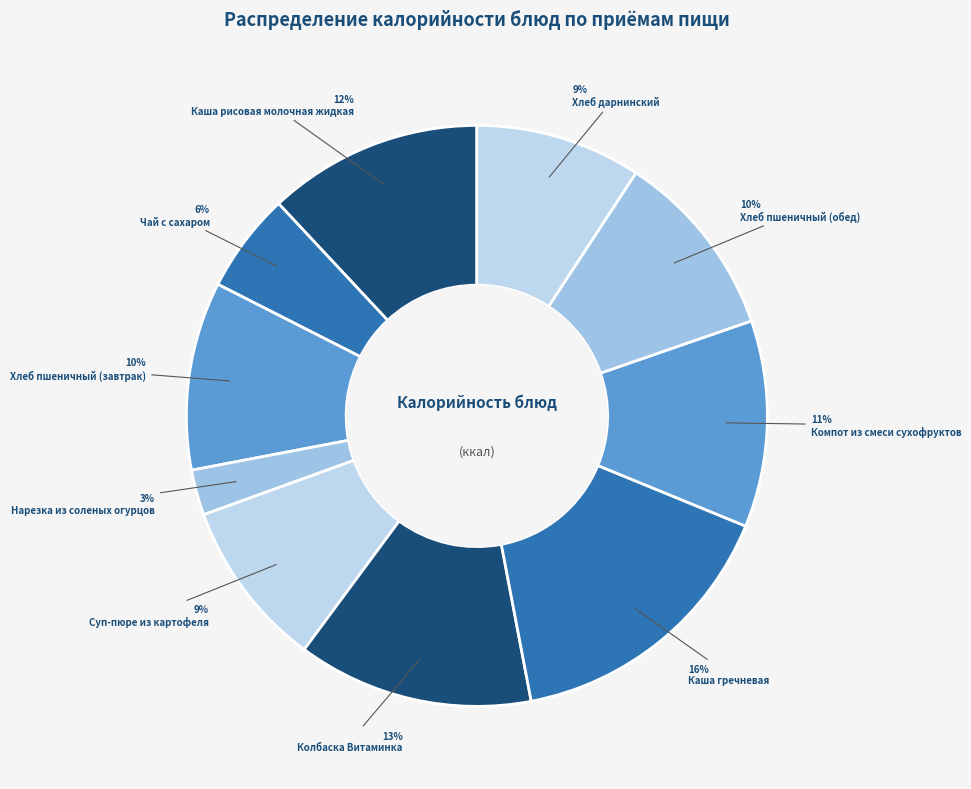

How many slices are in this pie chart?

10